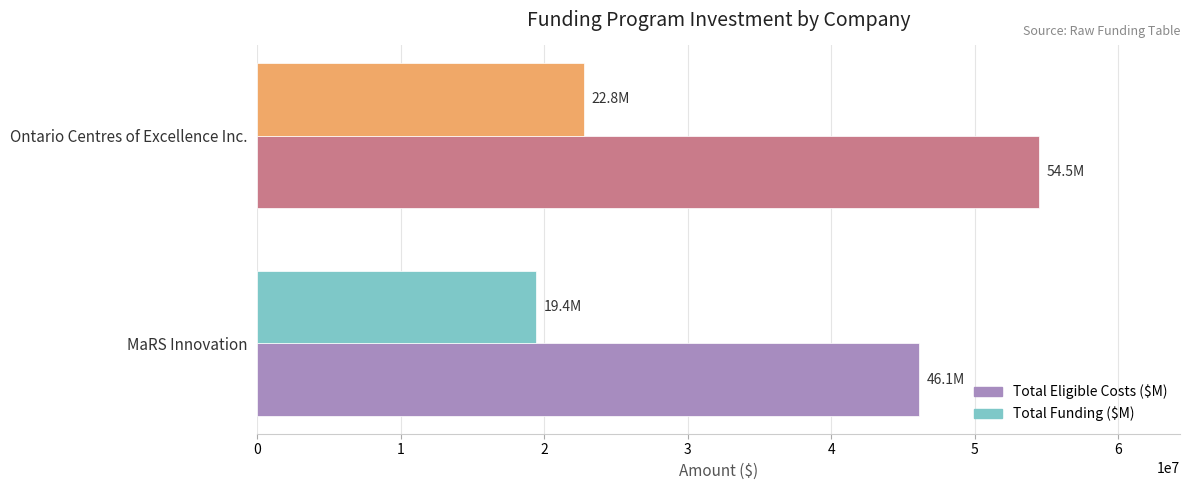

Rank the series by their maximum value, from highest to lowest.

Total Eligible Costs ($M), Total Funding ($M)